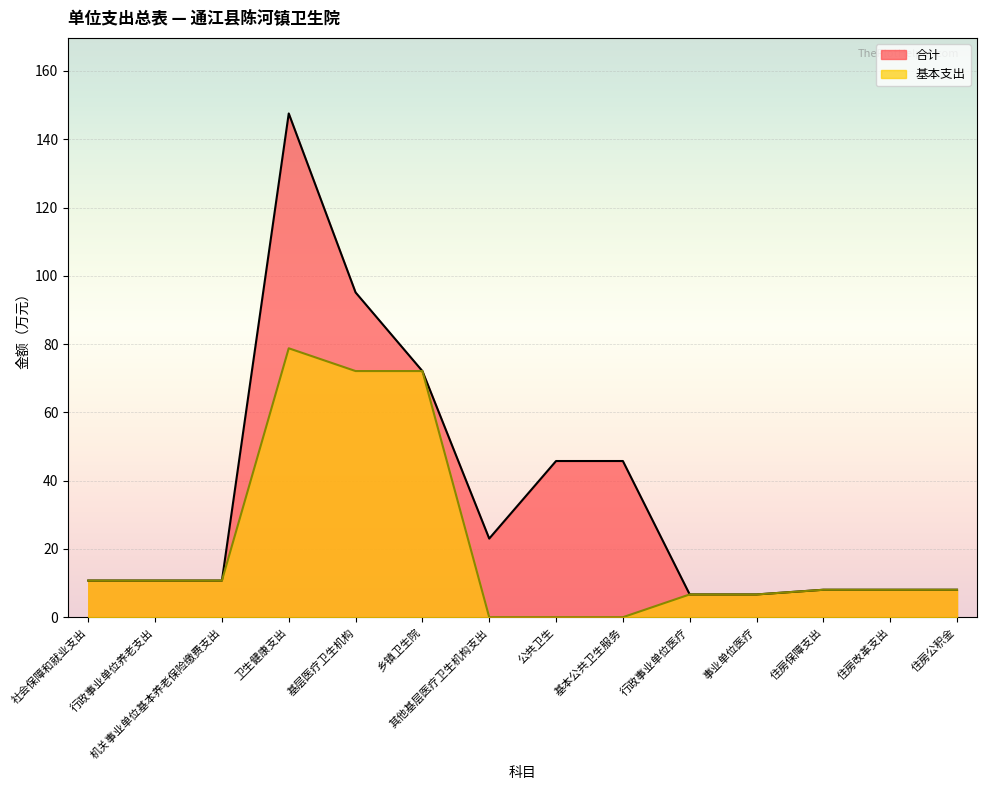

True or false: 合计 and 基本支出 intersect in this chart.

False